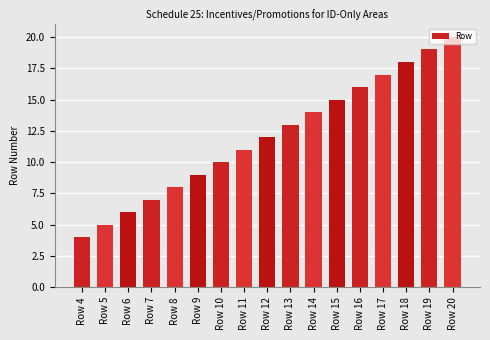

Rank the categories by value from highest to lowest.

Row 20, Row 19, Row 18, Row 17, Row 16, Row 15, Row 14, Row 13, Row 12, Row 11, Row 10, Row 9, Row 8, Row 7, Row 6, Row 5, Row 4